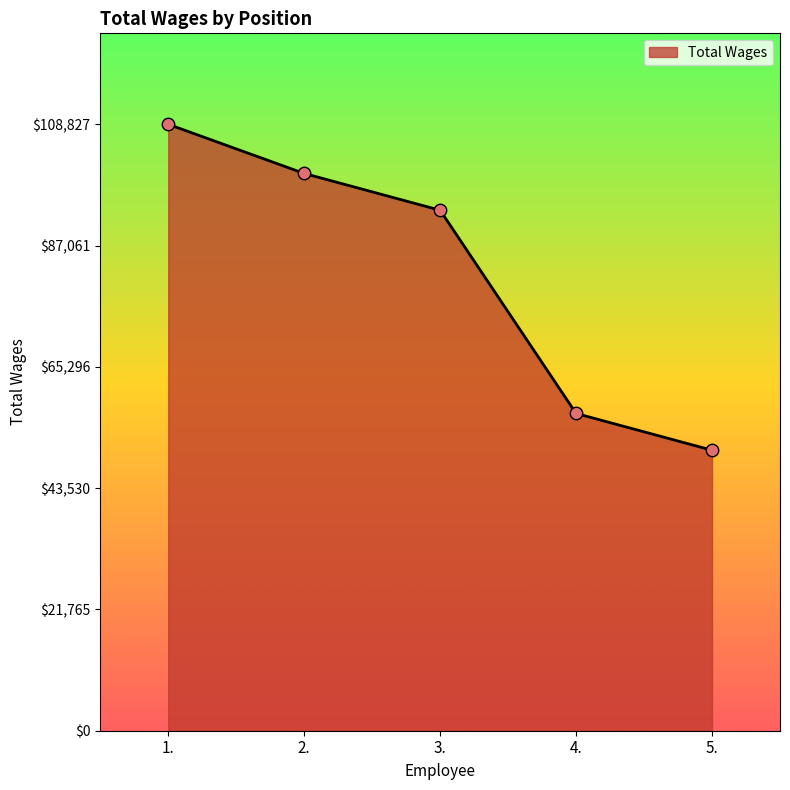

What is the ratio of the value at 3. to the value at 2.?

0.9